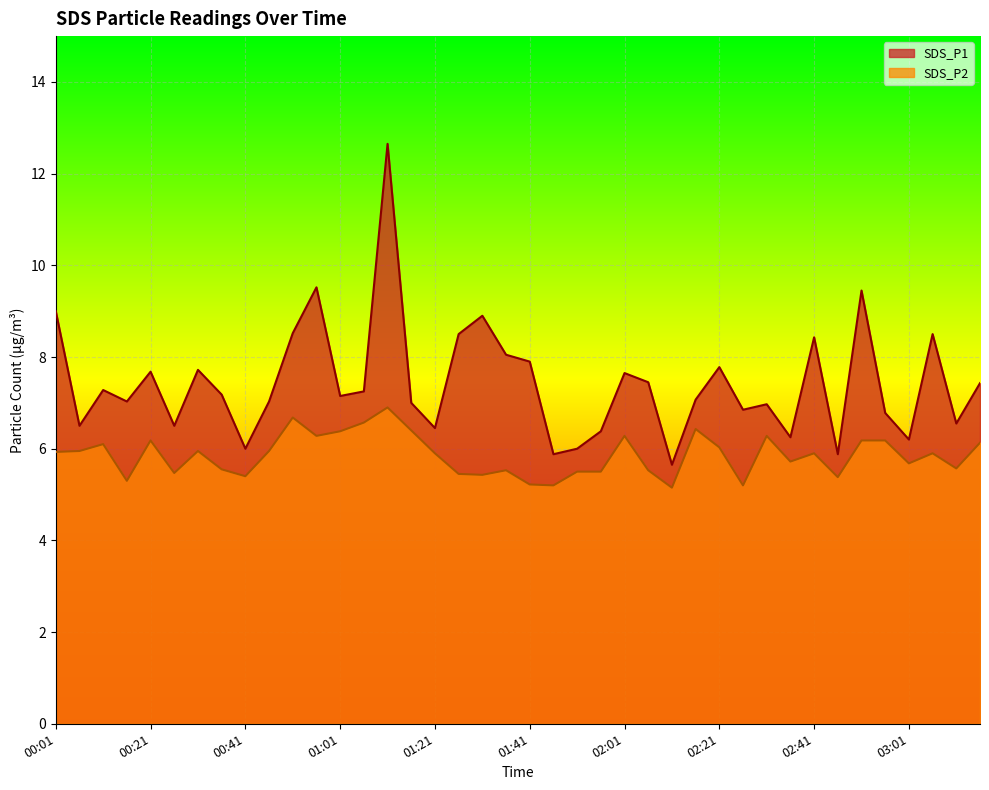

Which series has the widest spread of values?

SDS_P1